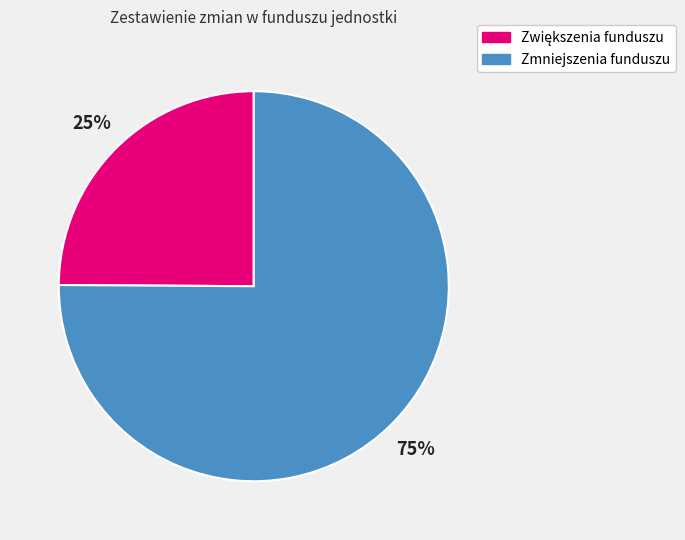

Is it true that Zmniejszenia funduszu is 75% of the pie?

True